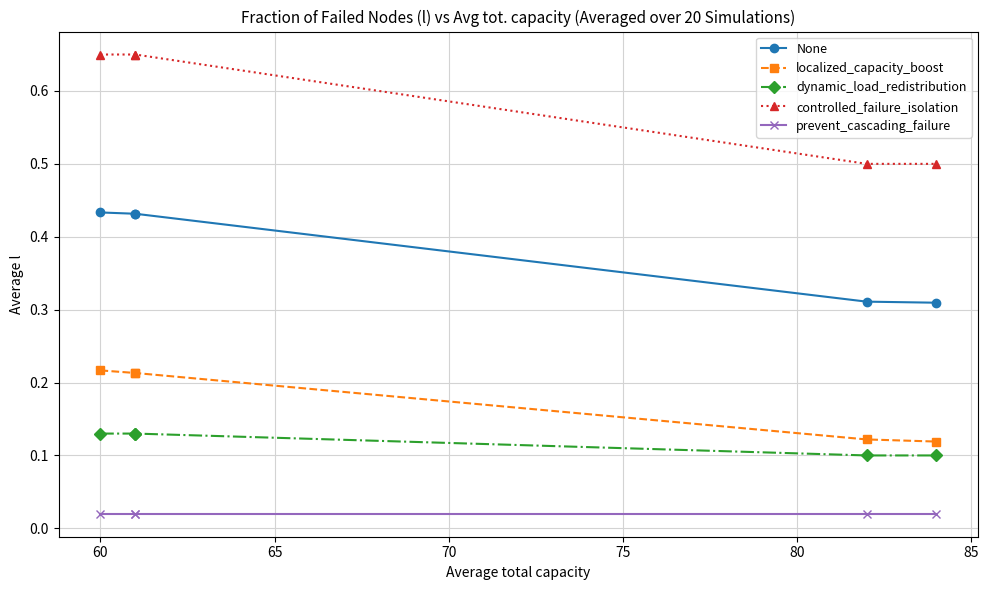

What is the spread (max minus min) of values at 70?

0.5